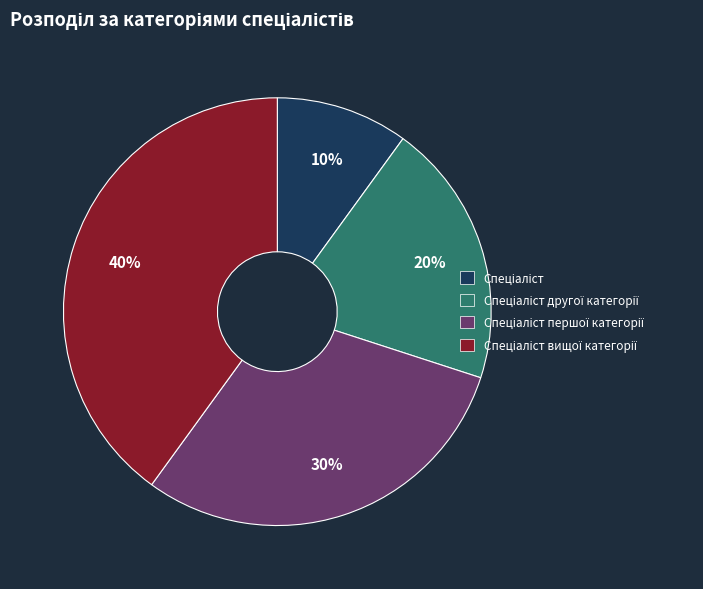

To the nearest percent, what is the difference between the largest and smallest slice percentages?

30%